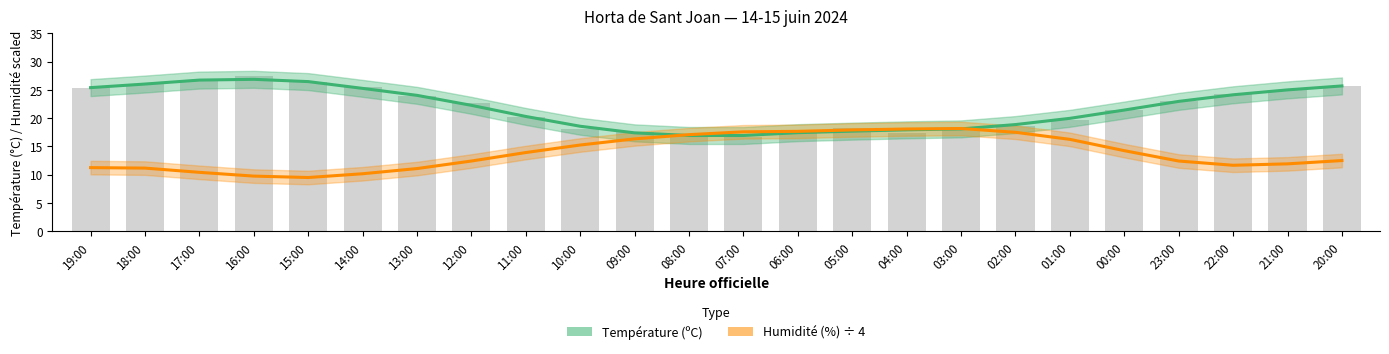

What is the approximate value of Température (ºC) at 03:00?

18.1